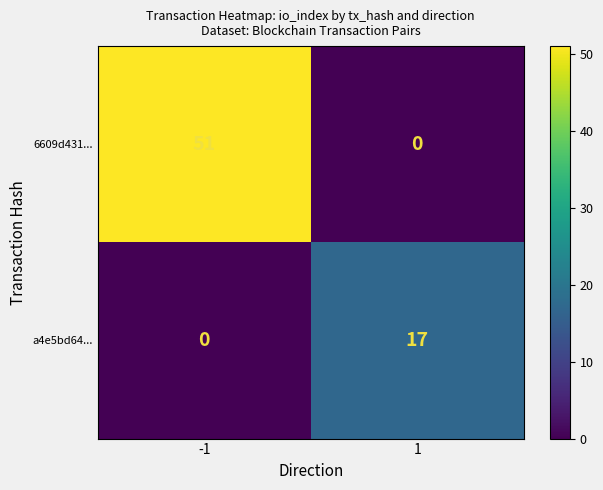

The value of 6609d431... at -1 is 51. True or false?

True